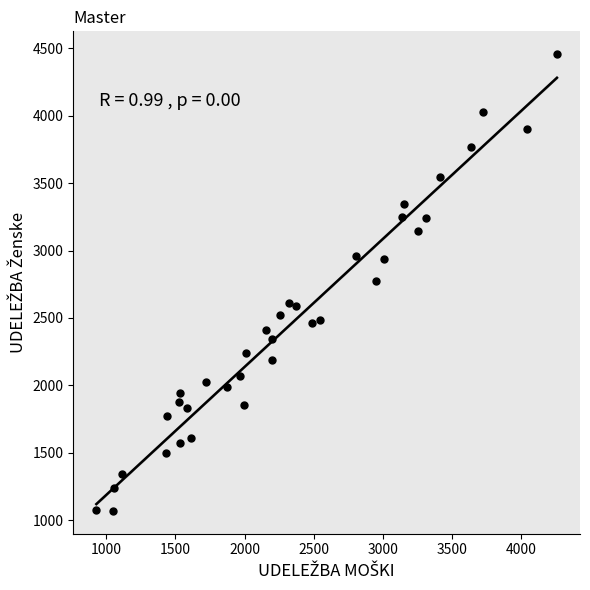

What is the range of X values (max minus min)?

3331